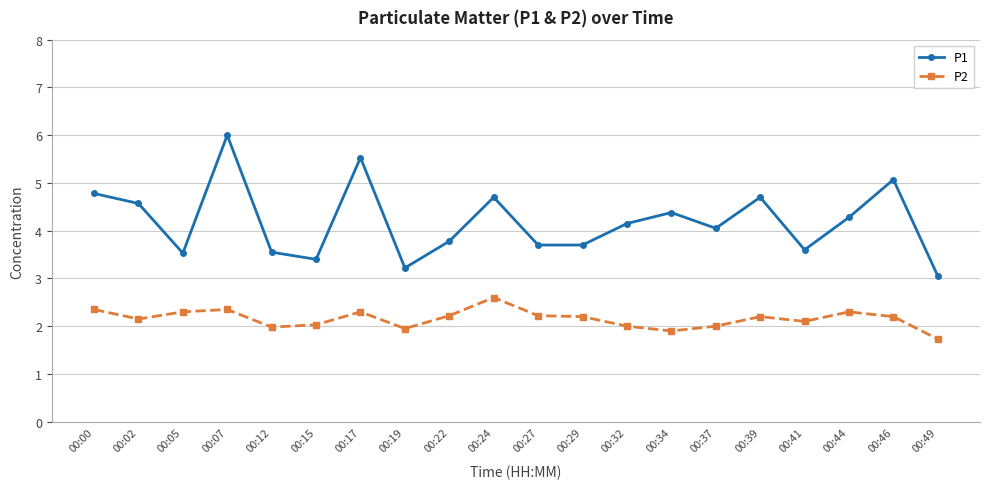

What is the average value of the P2 series?

2.2